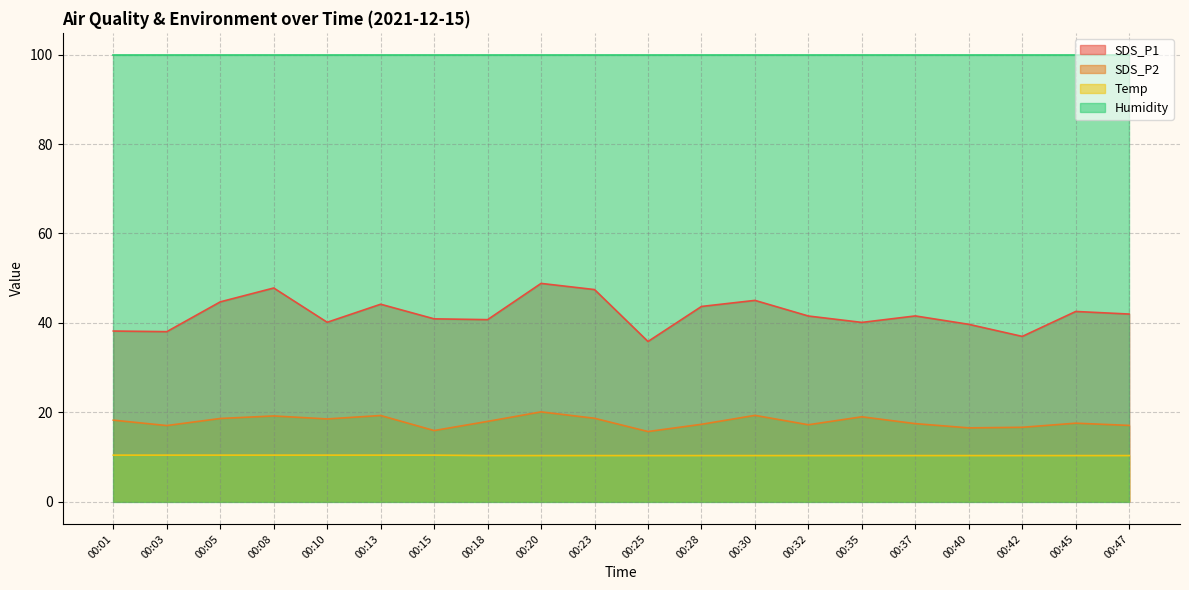

At which category is the sum across all series the highest?

00:20